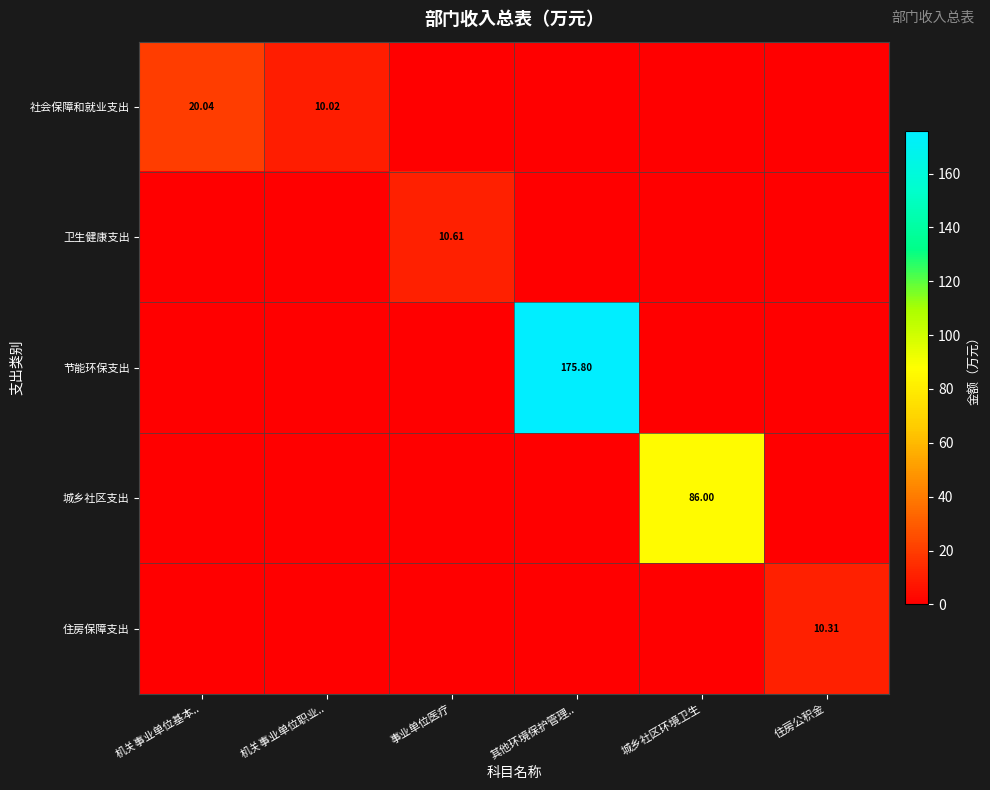

What is the difference between the maximum and minimum values in the 住房保障支出 series?

10.3